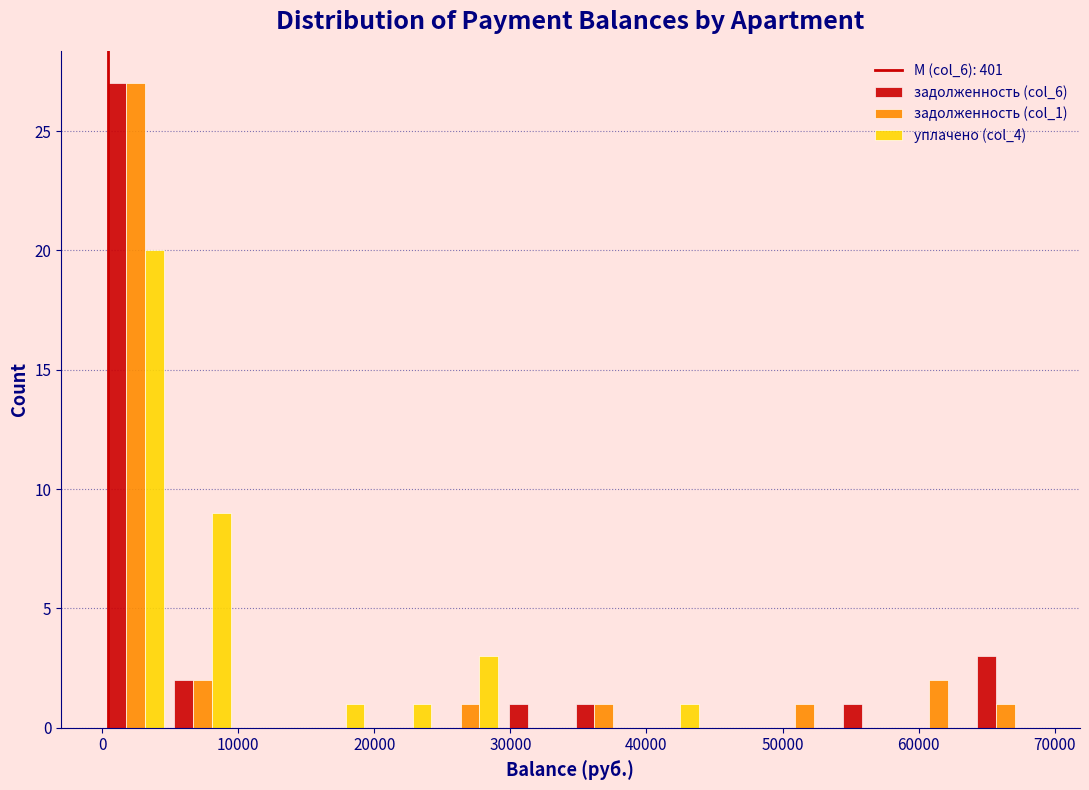

In the задолженность (col_1) series, which range on the x-axis has the tallest bar?

0 to 5000